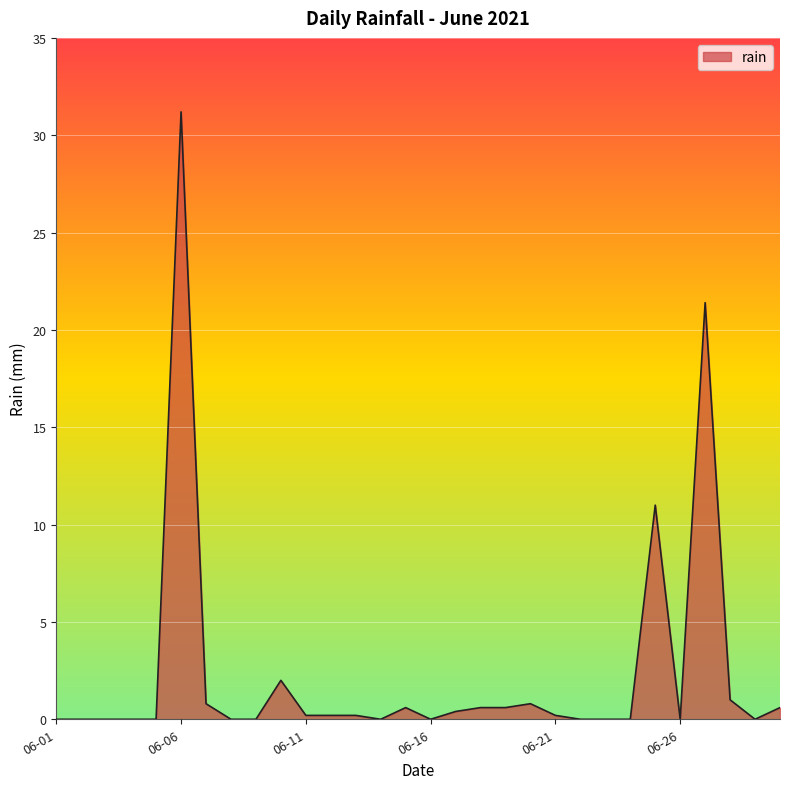

What is the maximum value shown in the chart?

31.2